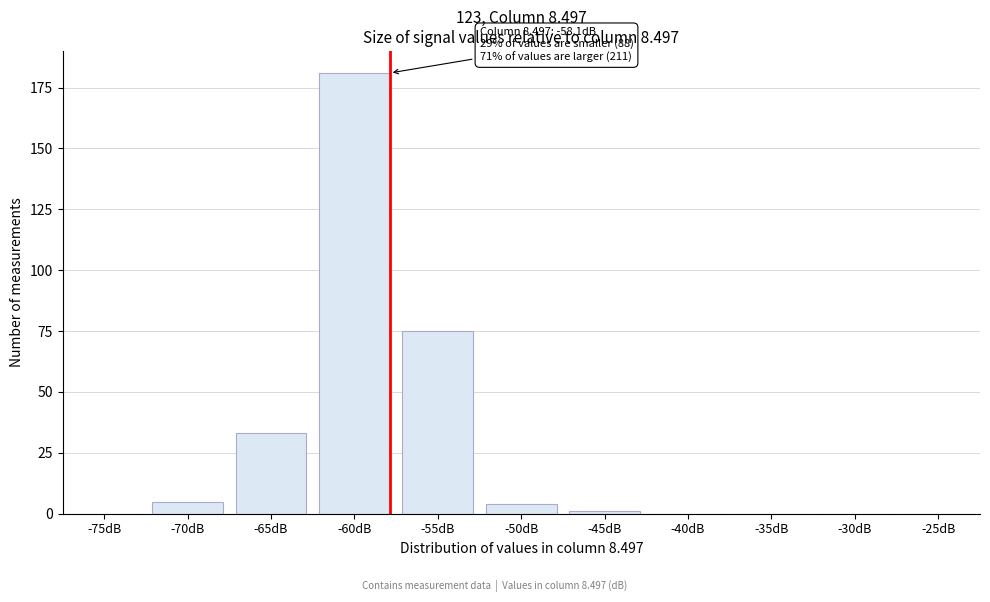

Reading left to right, extract all data points from this chart.

-75dB=0	-70dB=5	-65dB=33	-60dB=181	-55dB=75	-50dB=4	-45dB=1	-40dB=0	-35dB=0	-30dB=0	-25dB=0